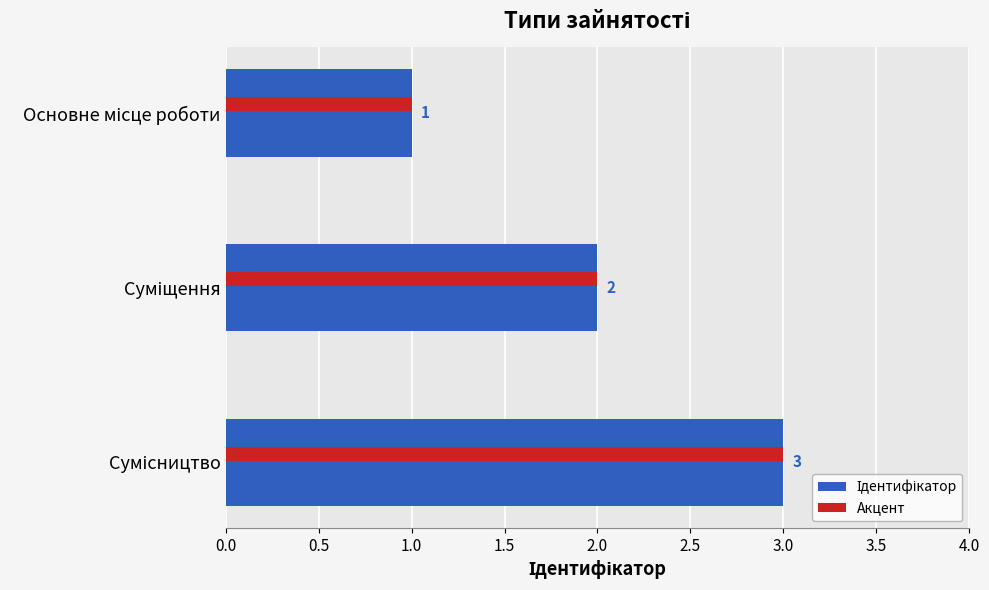

What is the smallest value displayed?

1